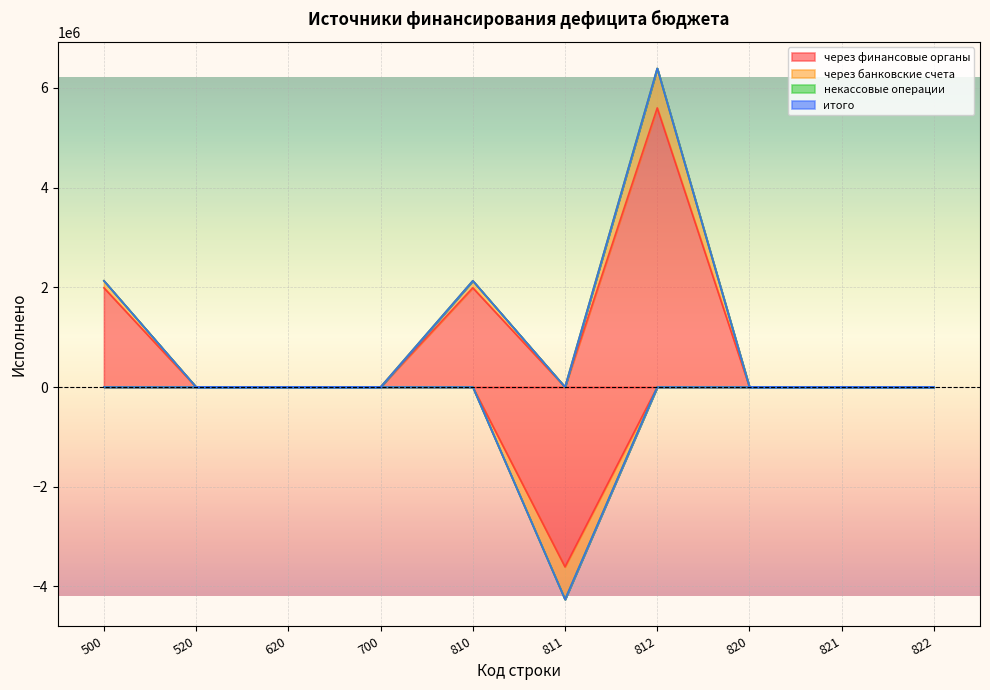

What is the value of the через банковские счета point at the 7th from the left?

792995.2